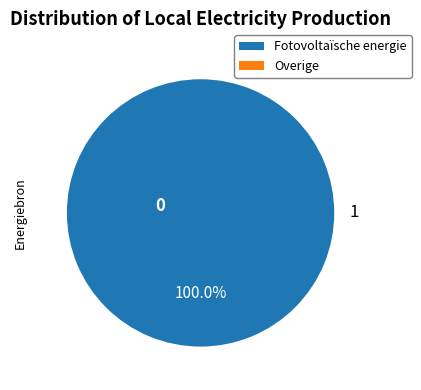

To the nearest percent, what is the difference between the largest and smallest slice percentages?

100%